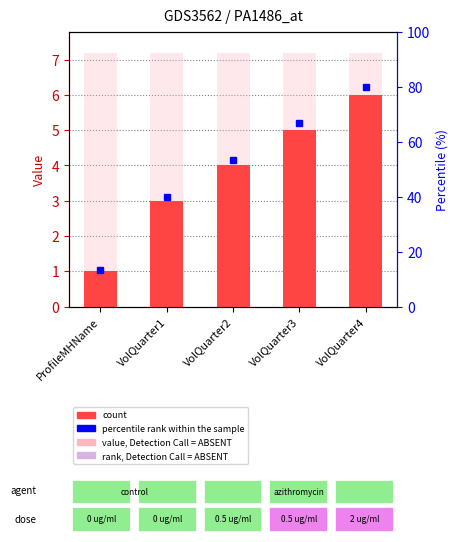

How many values are below 4?

2